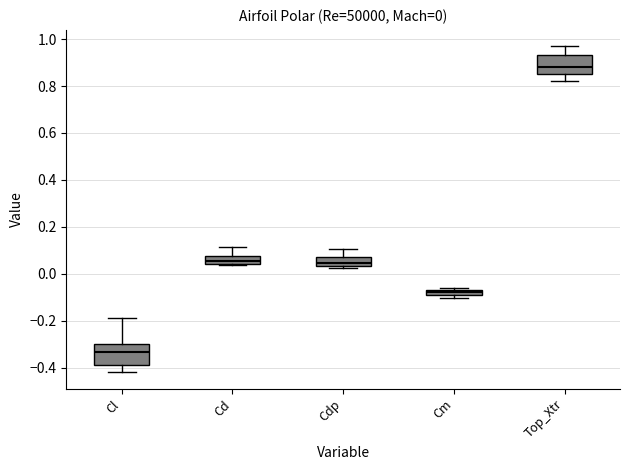

Which box's median line is the highest?

Top_Xtr